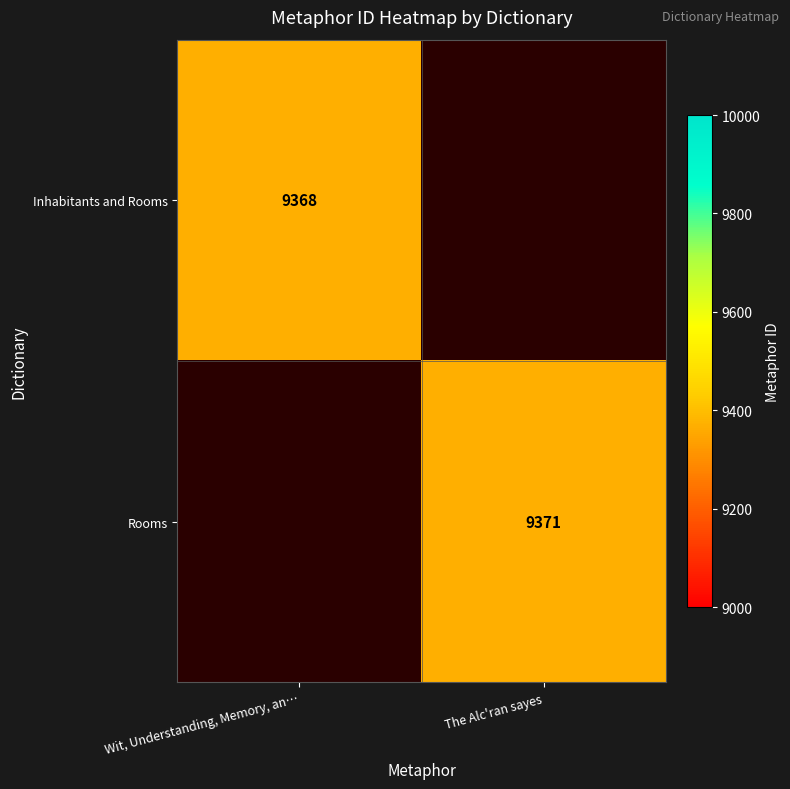

The Rooms series shows 9371 at The Alc'ran sayes. True or false?

True